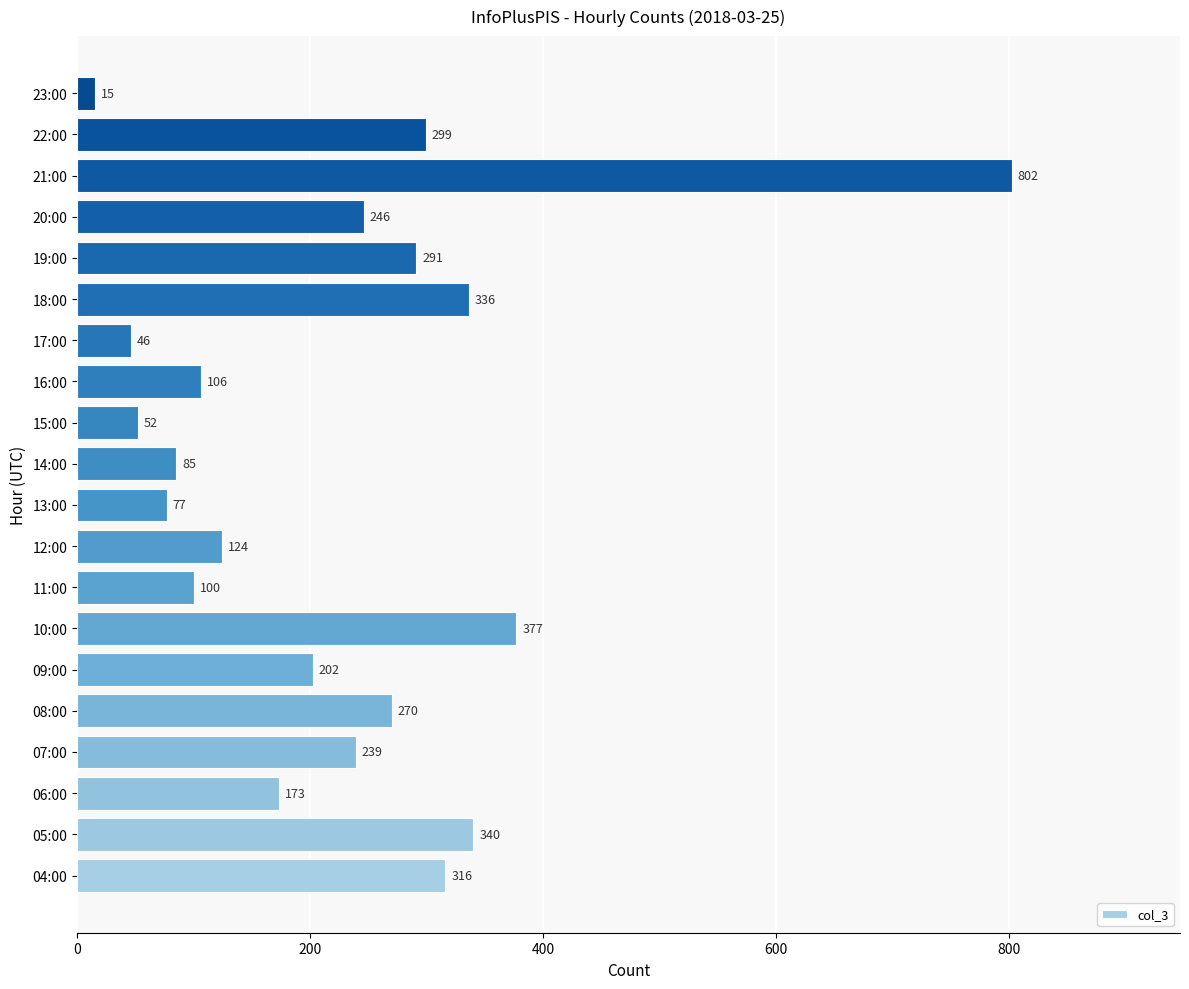

What is the average value?

225